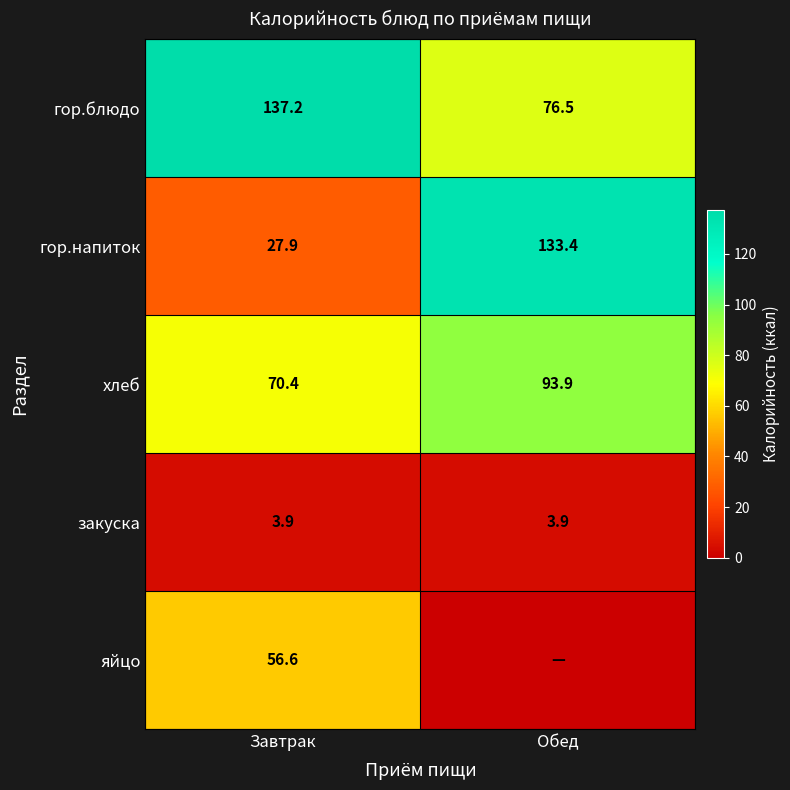

At how many categories does at least one series exceed 71?

2